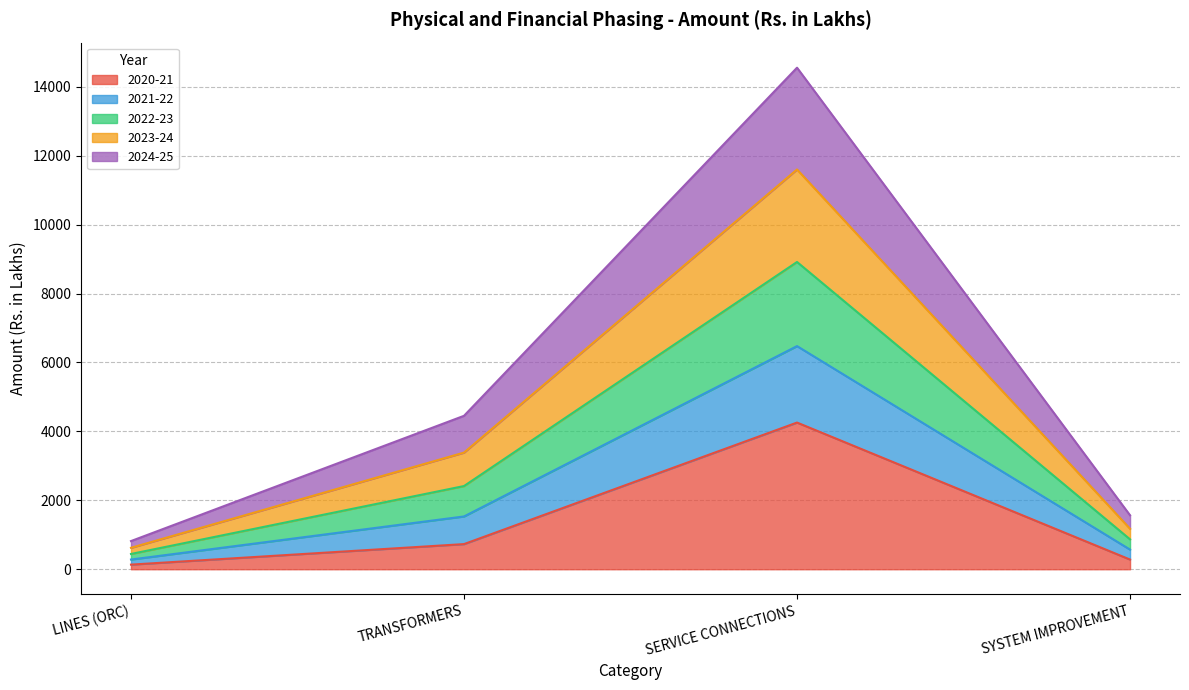

True or false: 2022-23 and 2023-24 intersect in this chart.

False